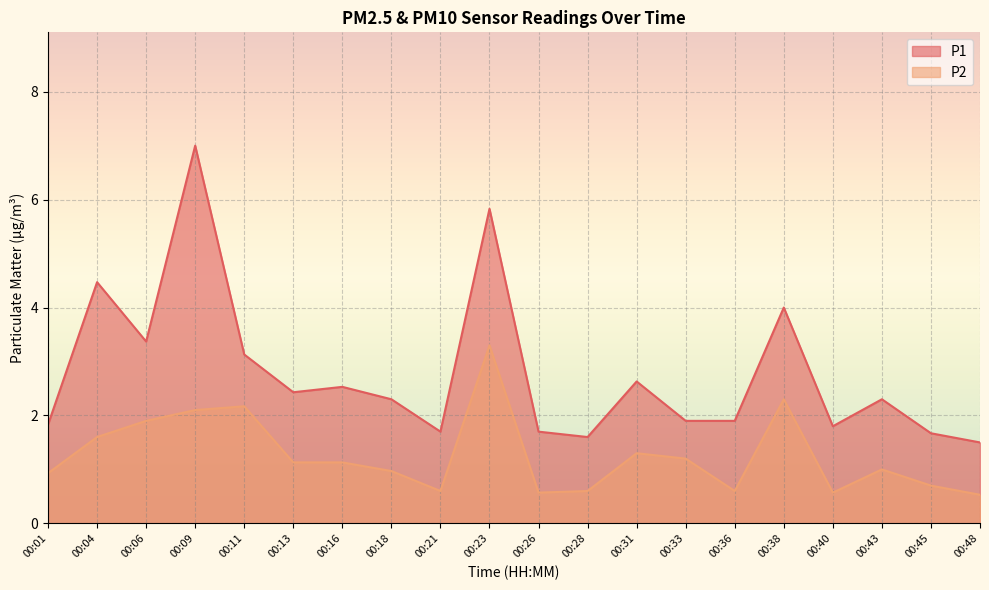

Is it true that P2 equals 0.3 at 00:26?

False